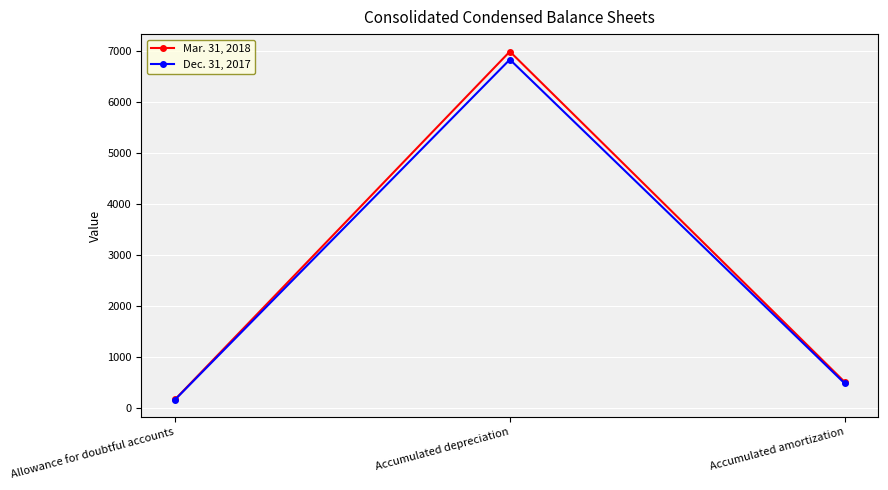

What is the difference between the maximum and minimum values in the Mar. 31, 2018 series?

6821